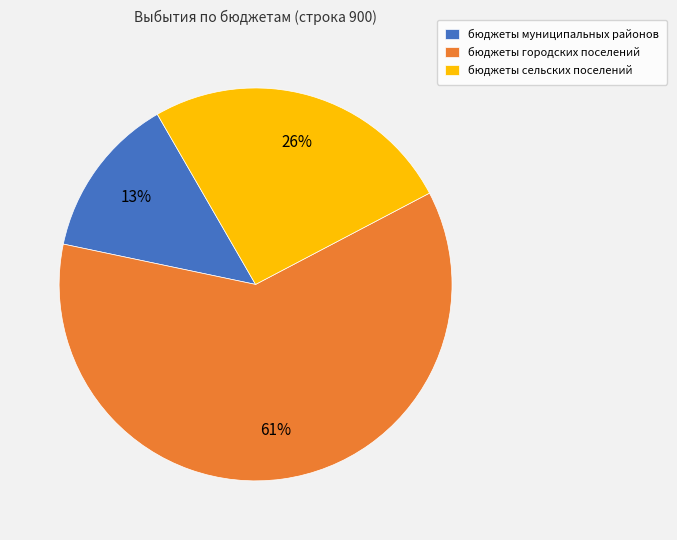

Do бюджеты сельских поселений and бюджеты муниципальных районов together represent more than half of the pie?

No